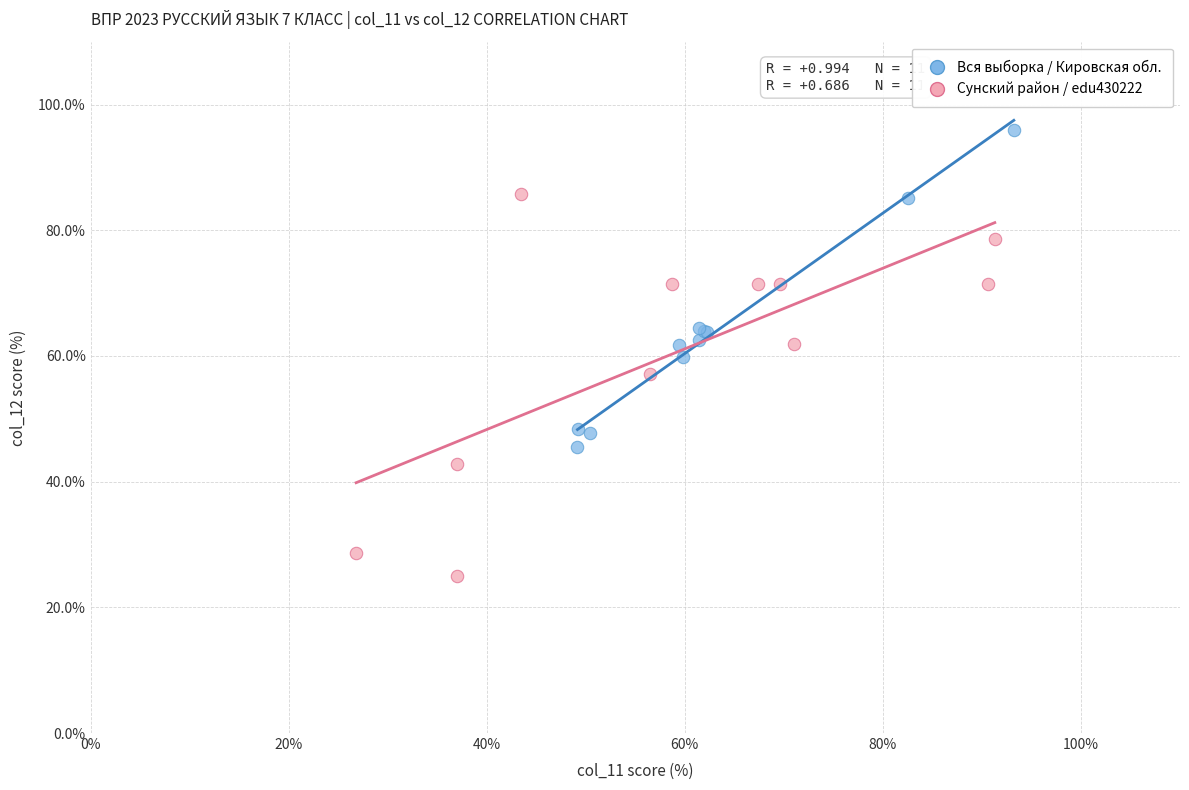

What are all the series names shown in the legend?

Вся выборка / Кировская обл., Сунский район / edu430222